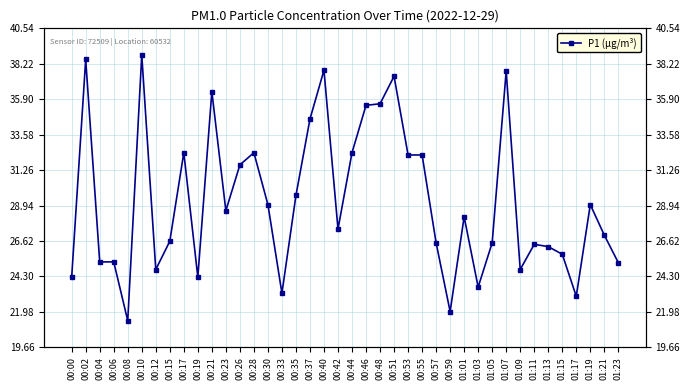

Count the number of data series in this chart.

1